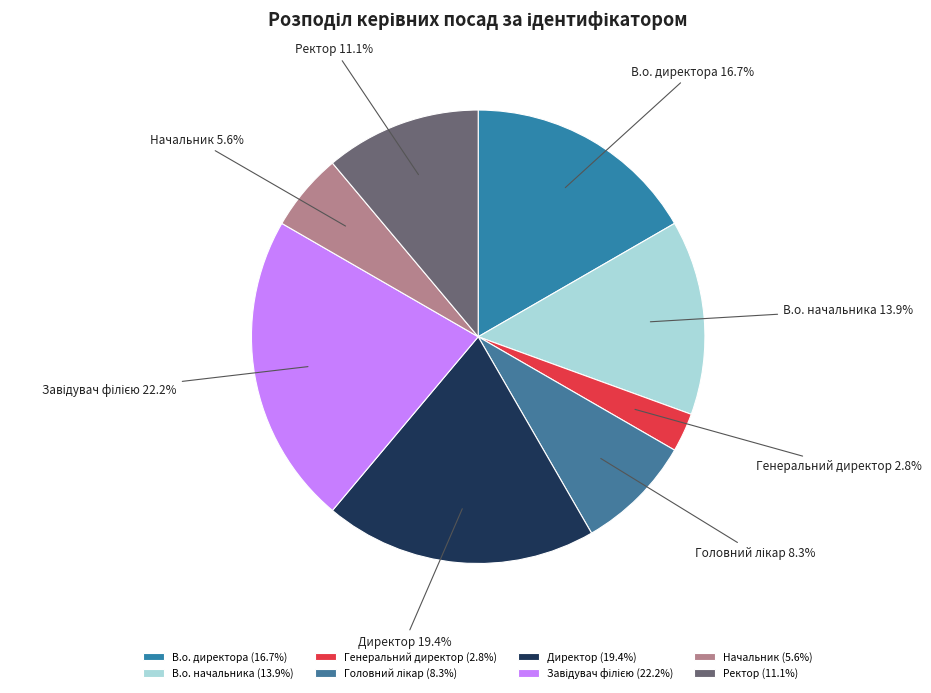

What is the smallest slice in the pie chart?

Генеральний директор